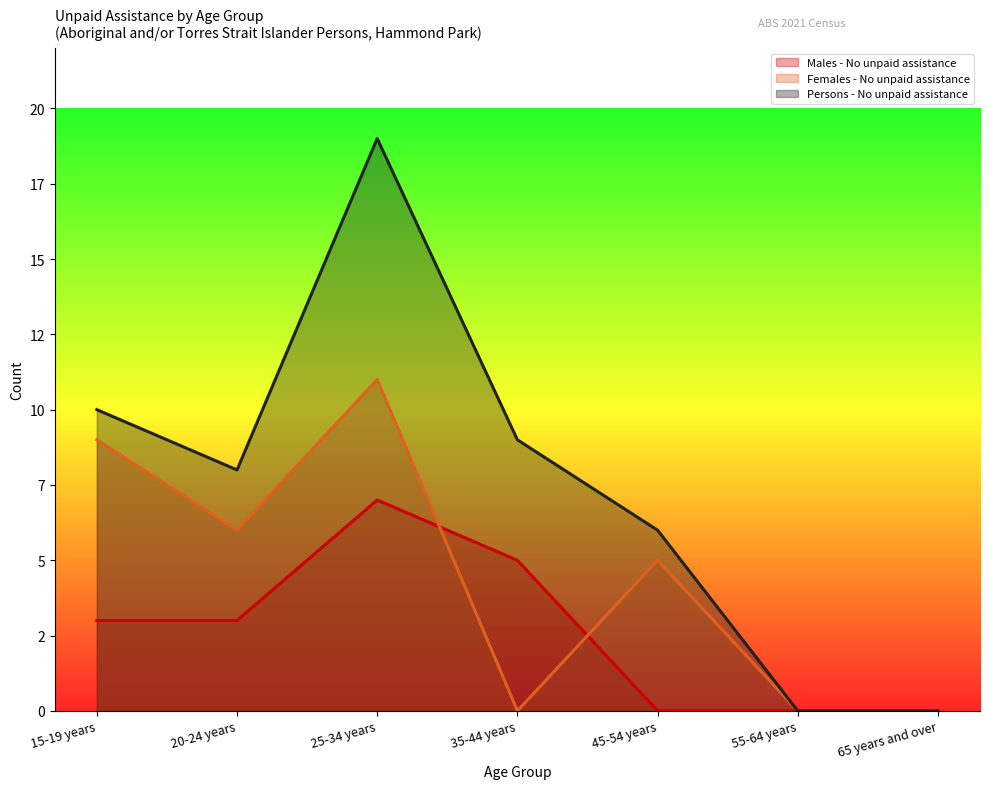

What is the maximum value shown in the chart?

19